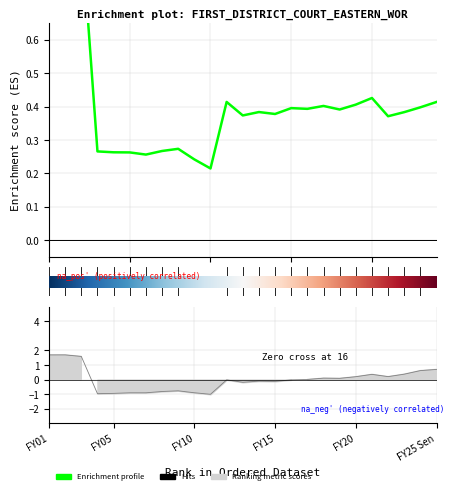

The value of NOT adjusted for inflation at FY19 is 0.1. True or false?

True